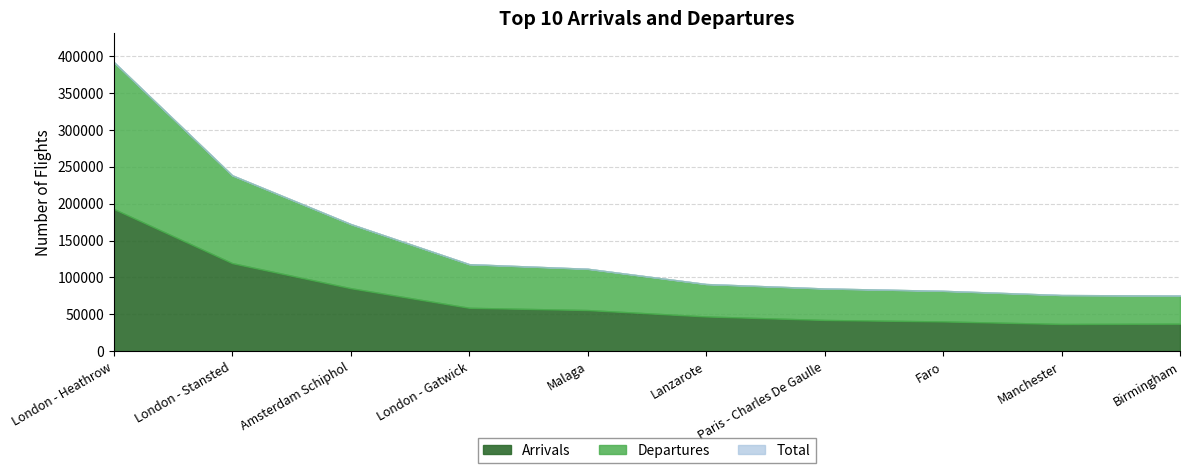

Where does the Arrivals series first go above 55884?

London - Heathrow